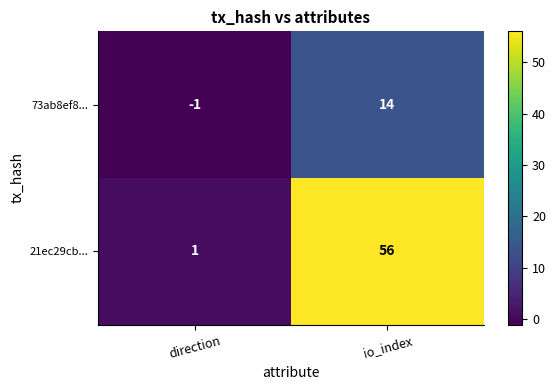

What is the spread (max minus min) of values at direction?

2